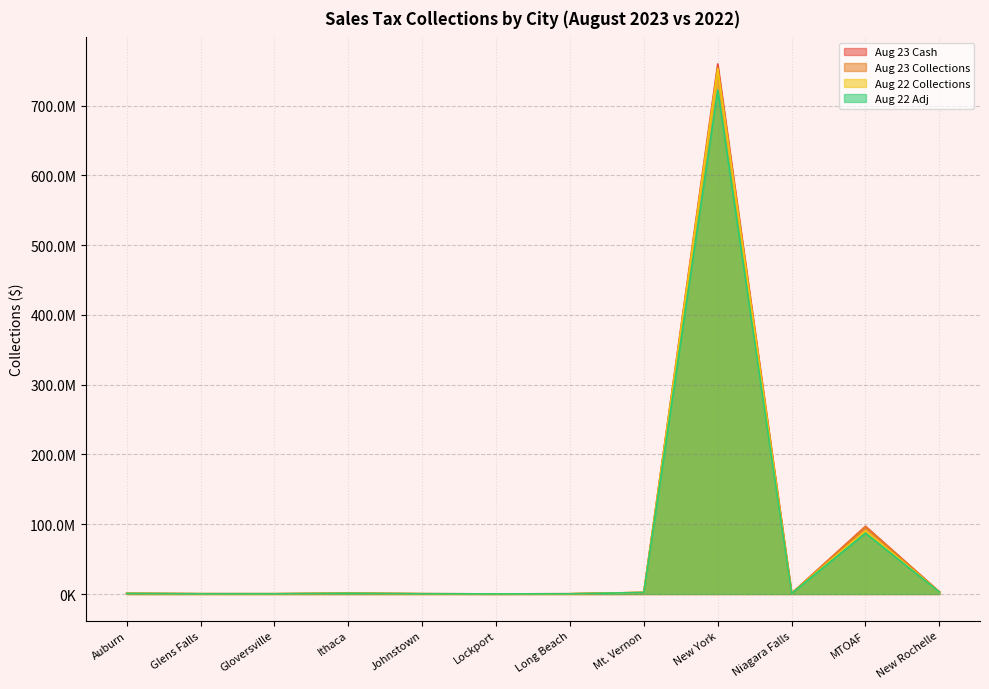

Where does the Aug 22 Collections series first go above 1033255?

Ithaca